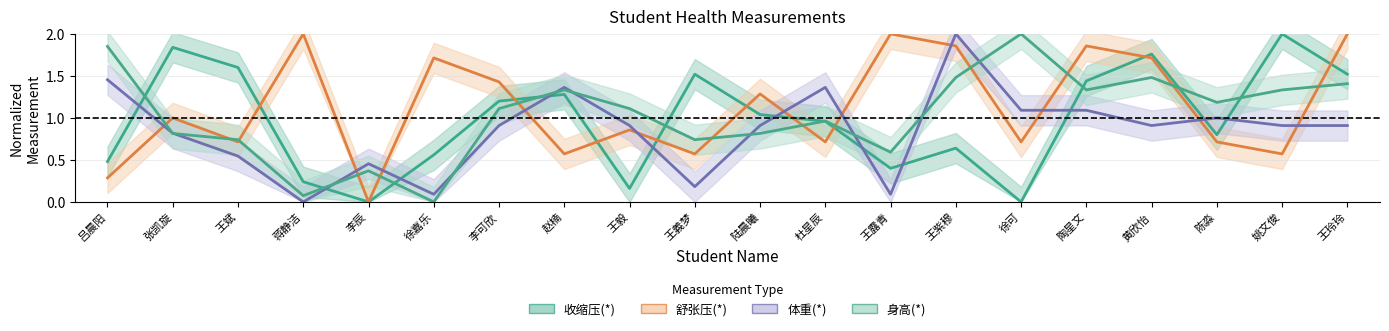

What is the spread (max minus min) of values at 王斌?

1.1